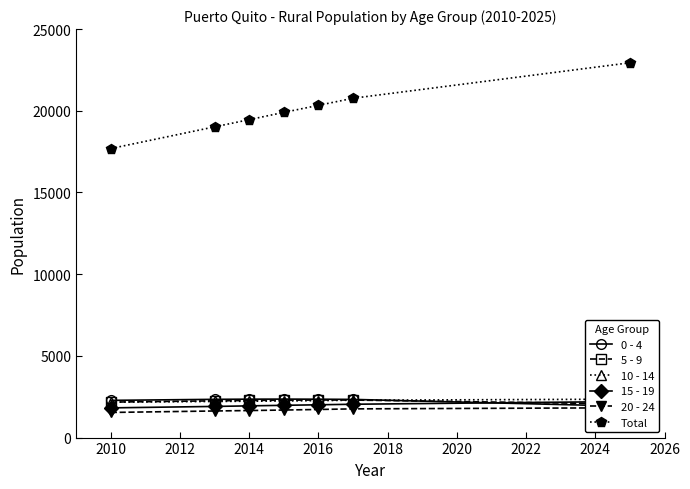

At which label does Total reach its minimum?

2010